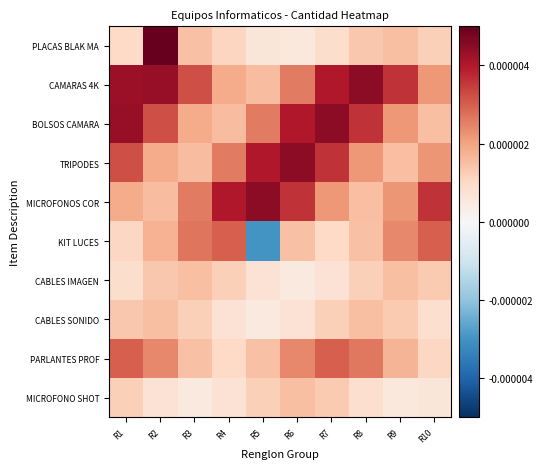

Which series has the largest range (max minus min)?

KIT LUCES